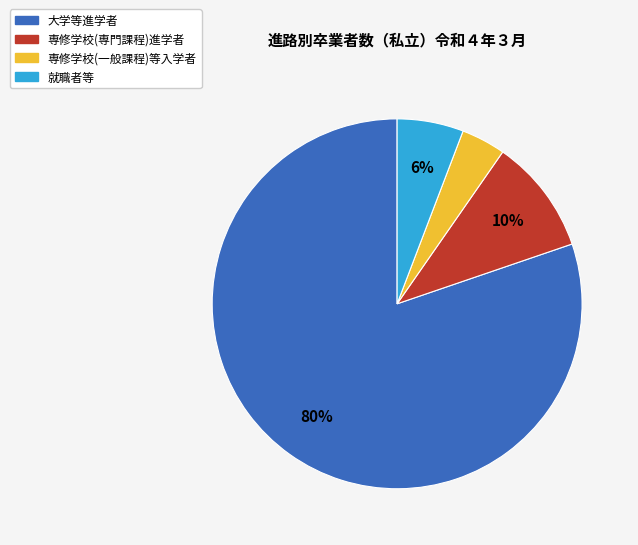

To the nearest percent, what is the difference between the largest and smallest slice percentages?

76%